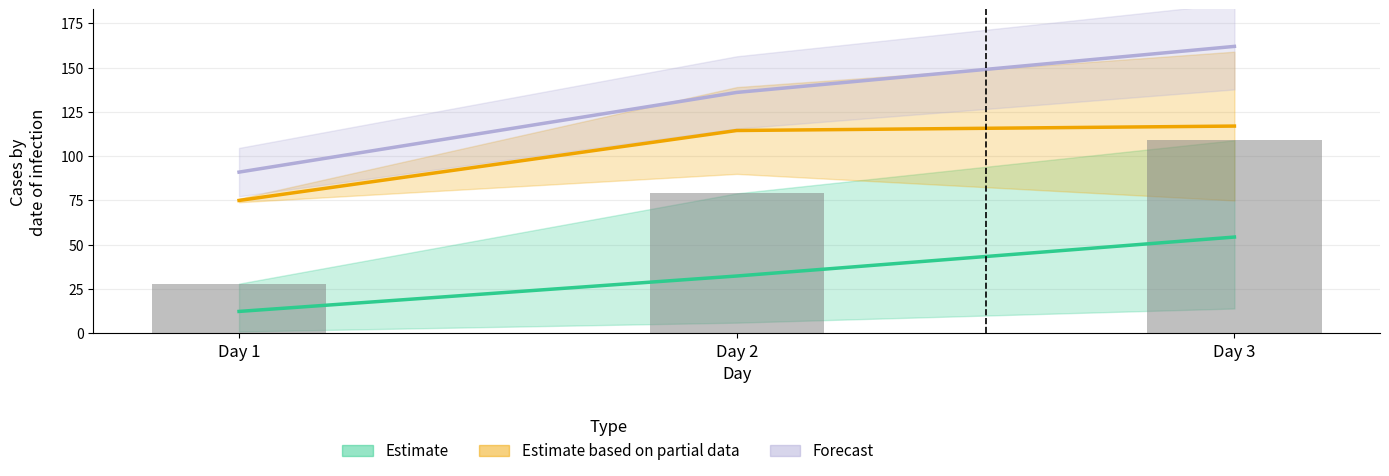

At how many categories does at least one series exceed 43?

3